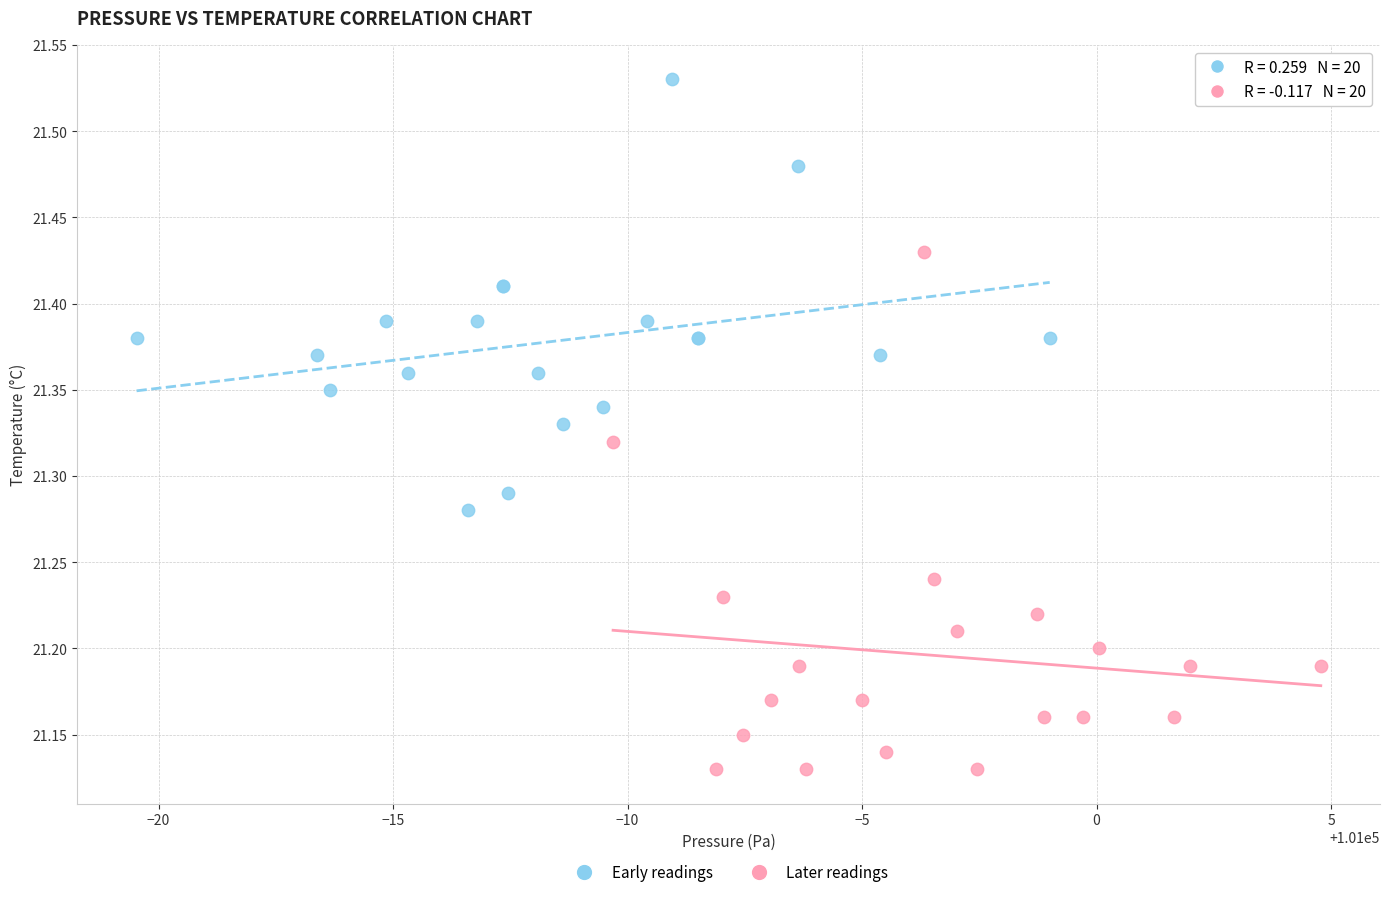

Which series has the largest Y range (max minus min)?

Later readings